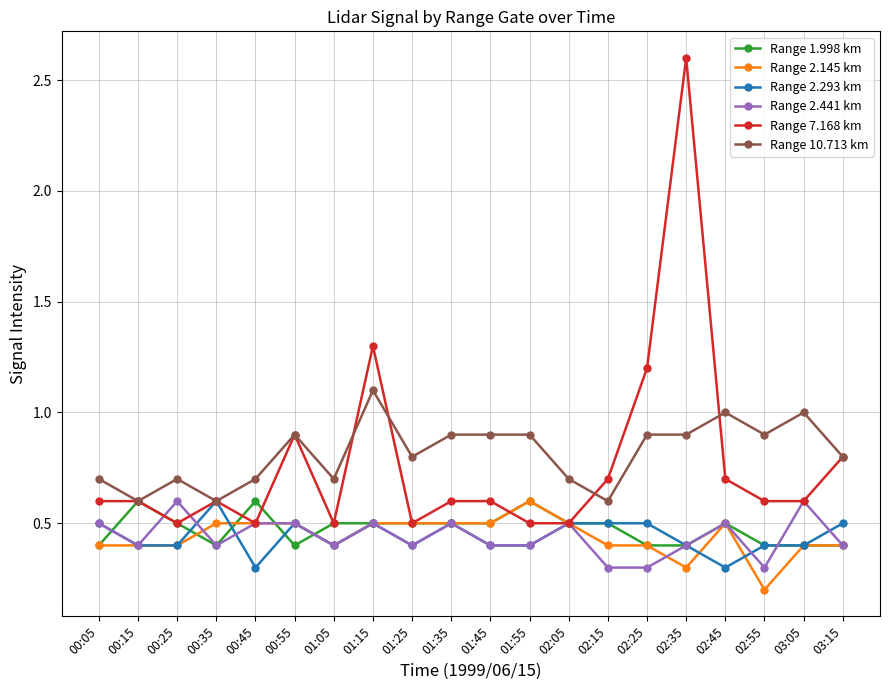

Does the chart have visible grid lines?

Yes